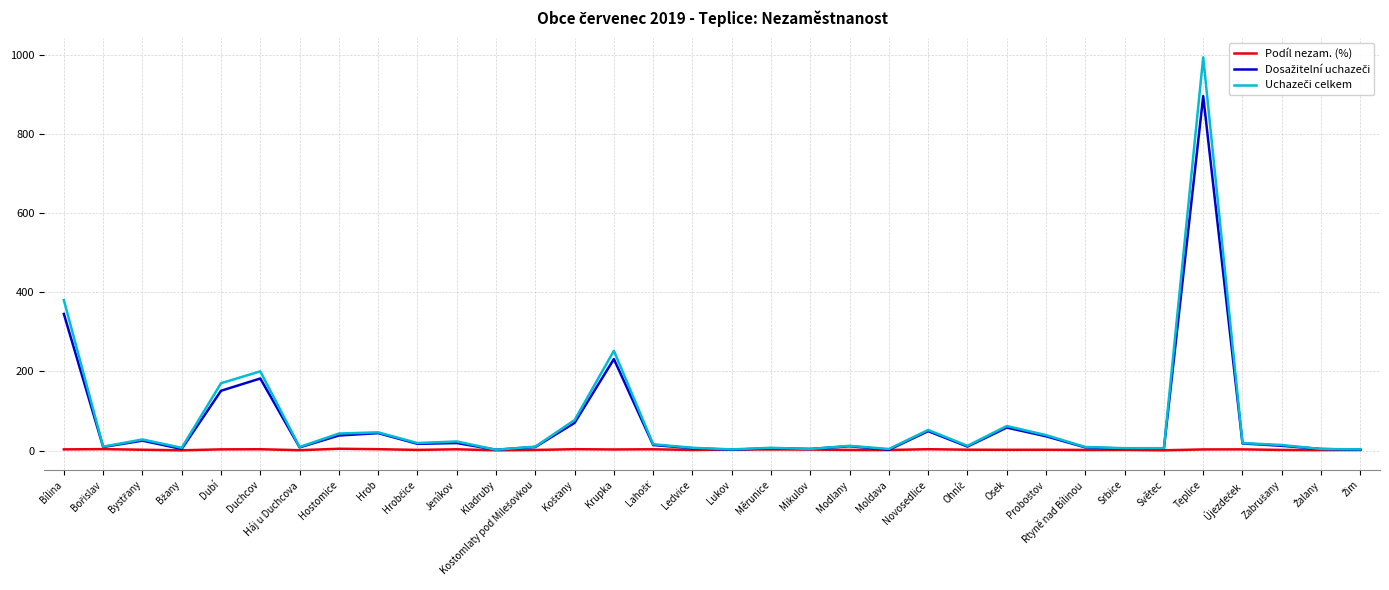

At which category is the sum across all series the highest?

Teplice